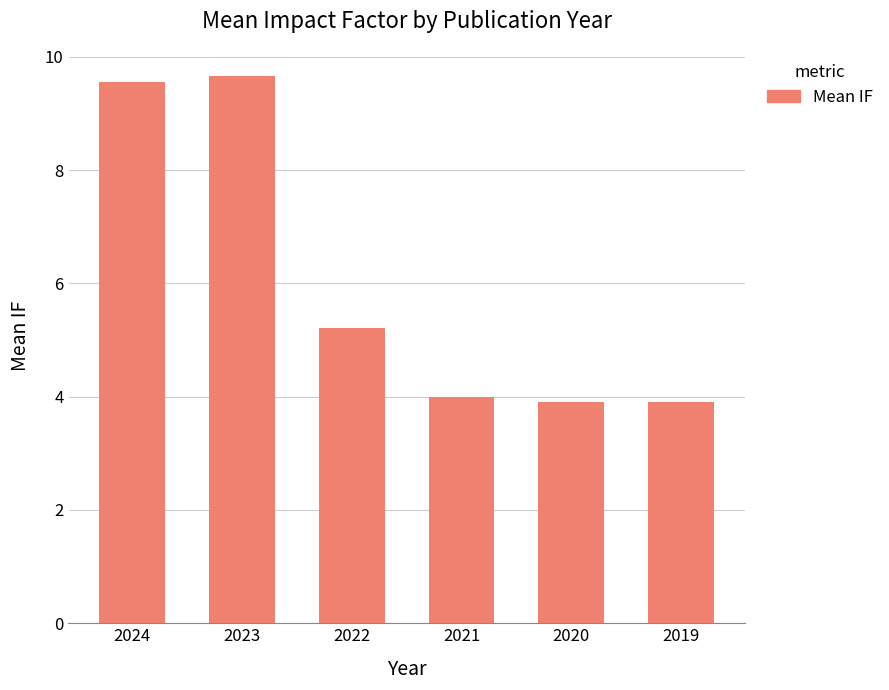

How many bars are there in total?

6